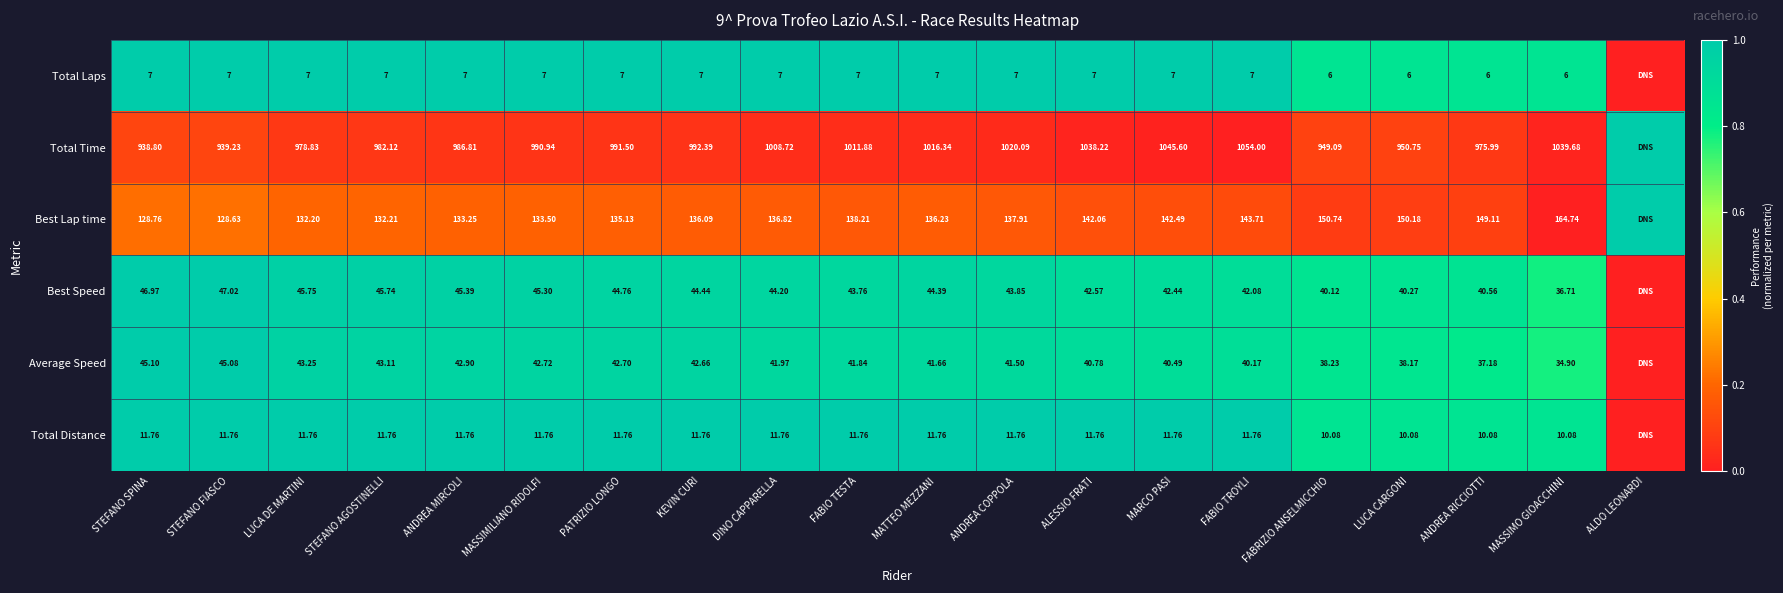

Rank the series at ANDREA COPPOLA from highest to lowest value.

Total Time, Best Lap time, Best Speed, Average Speed, Total Distance, Total Laps